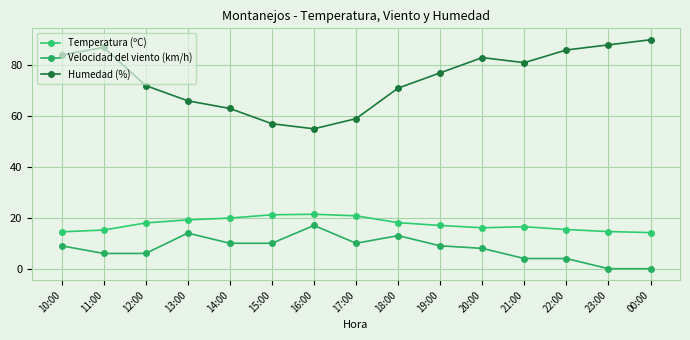

Where is the first local minimum for Velocidad del viento (km/h)?

17:00